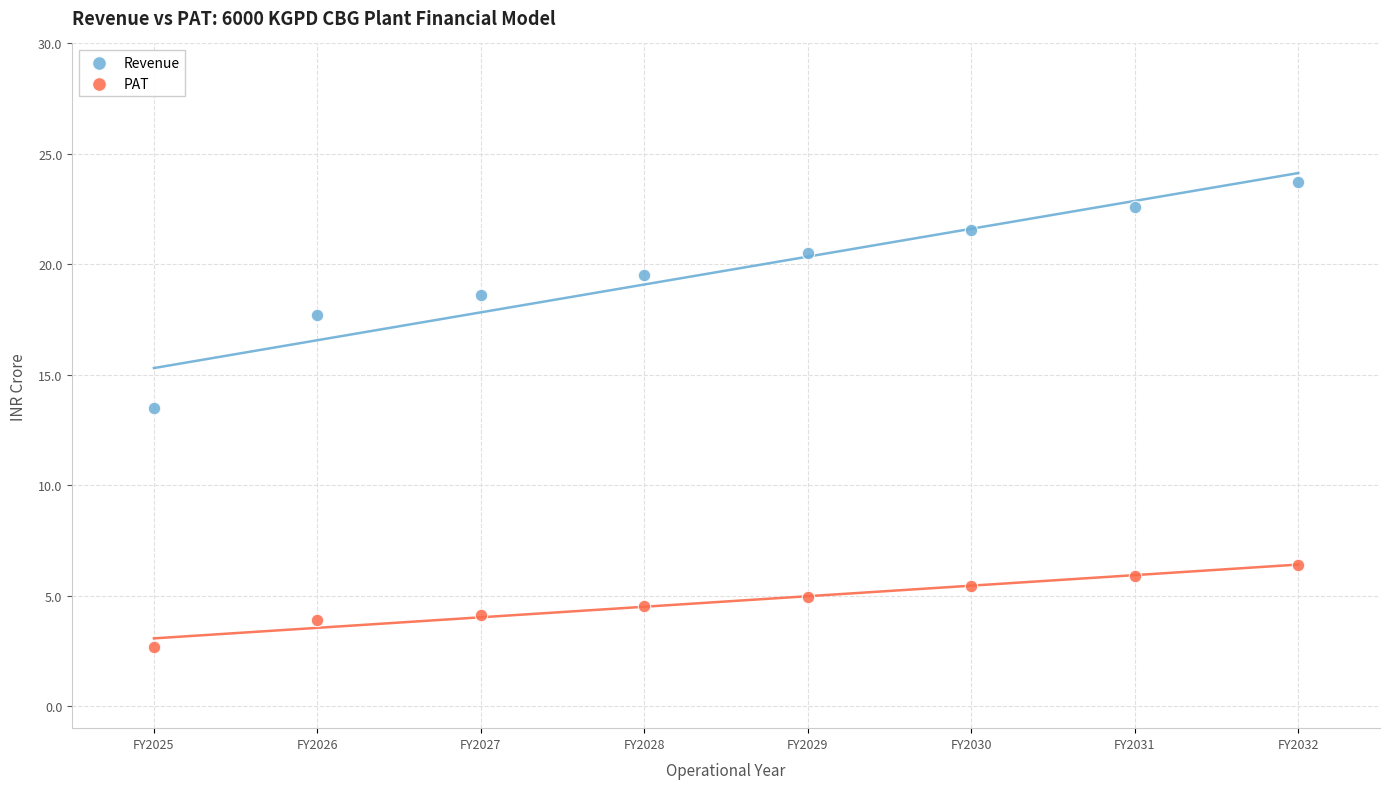

Which series contains the highest Y value?

Revenue